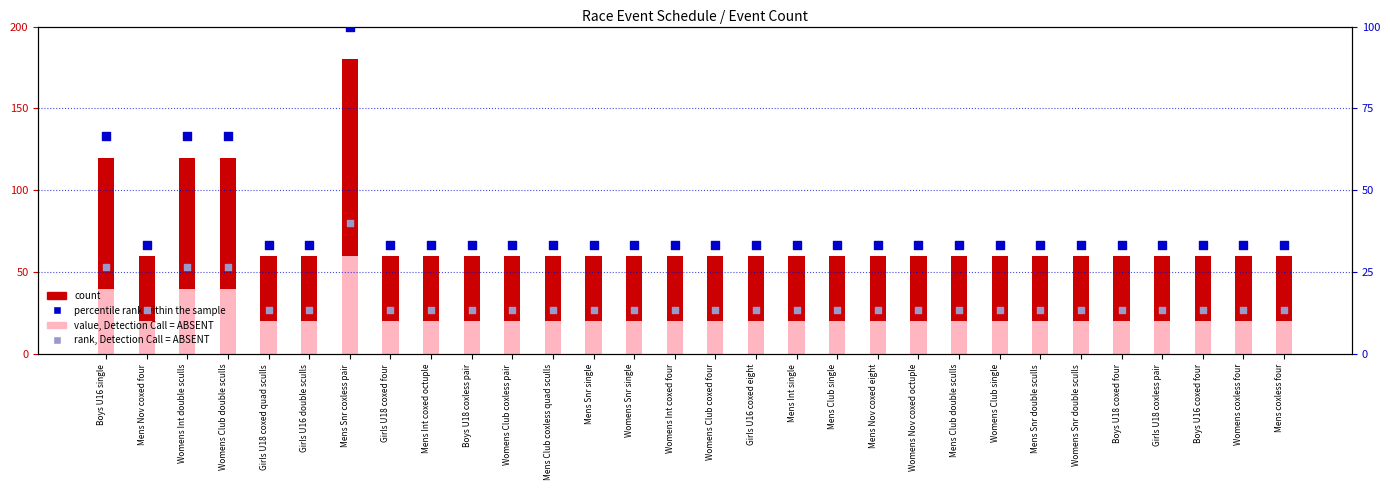

Which series has the largest Y range (max minus min)?

count